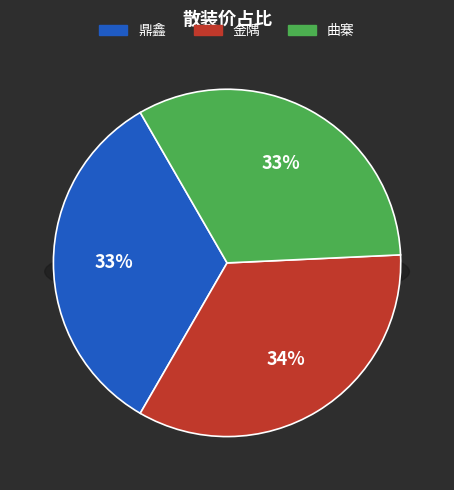

True or false: 曲寨 accounts for 45% of the total.

False